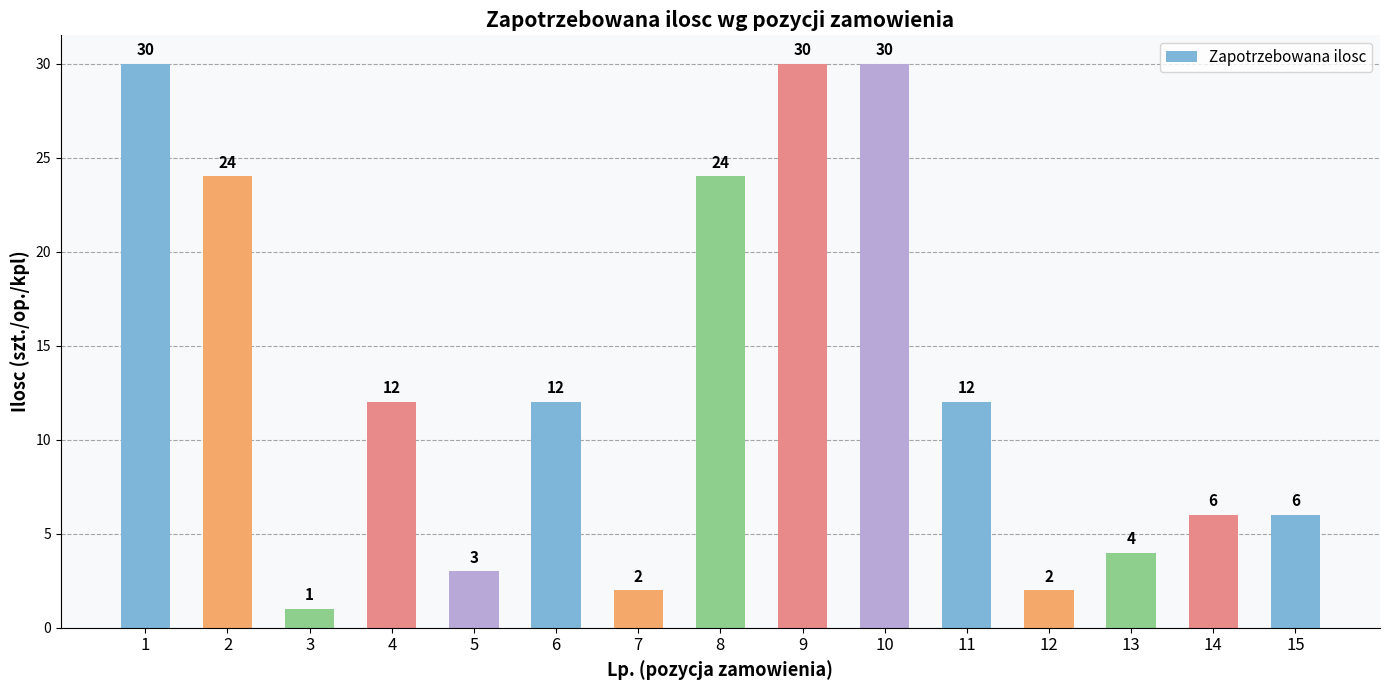

Count the number of categories in the chart.

15